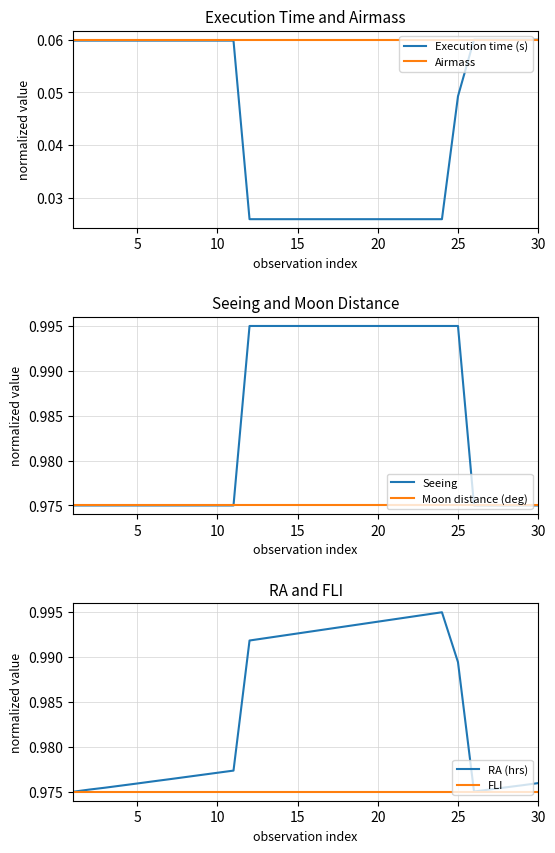

List the series in order of their peak value, highest first.

RA (hrs), Seeing, Moon distance (deg), FLI, Execution time (s), Airmass